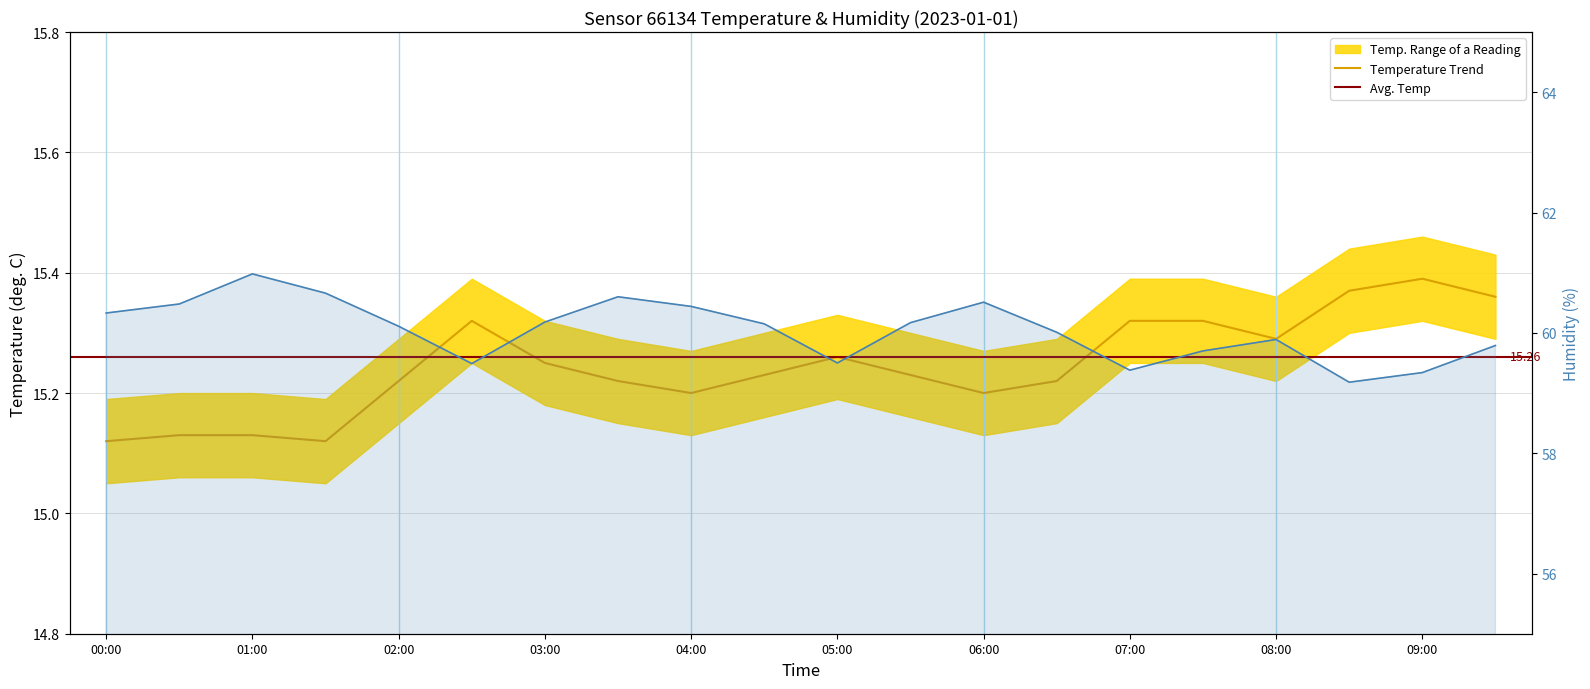

True or false: temperature and humidity intersect in this chart.

False